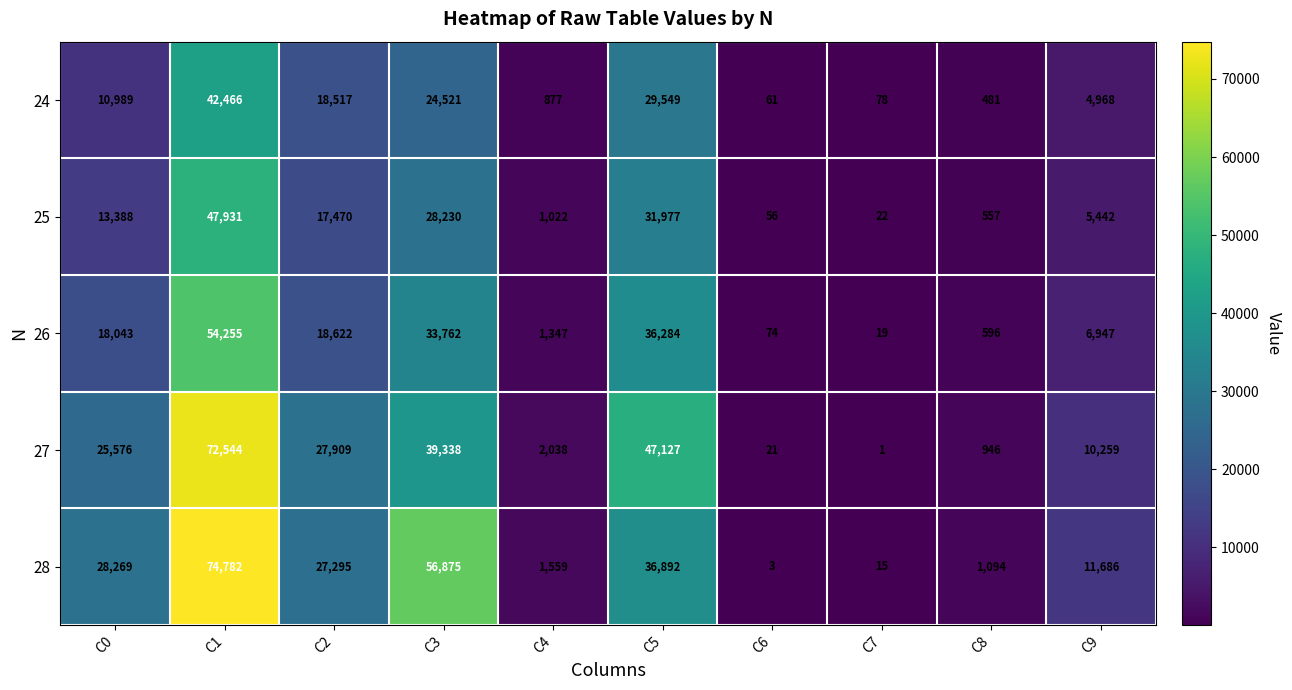

How many data points does each series have?

10